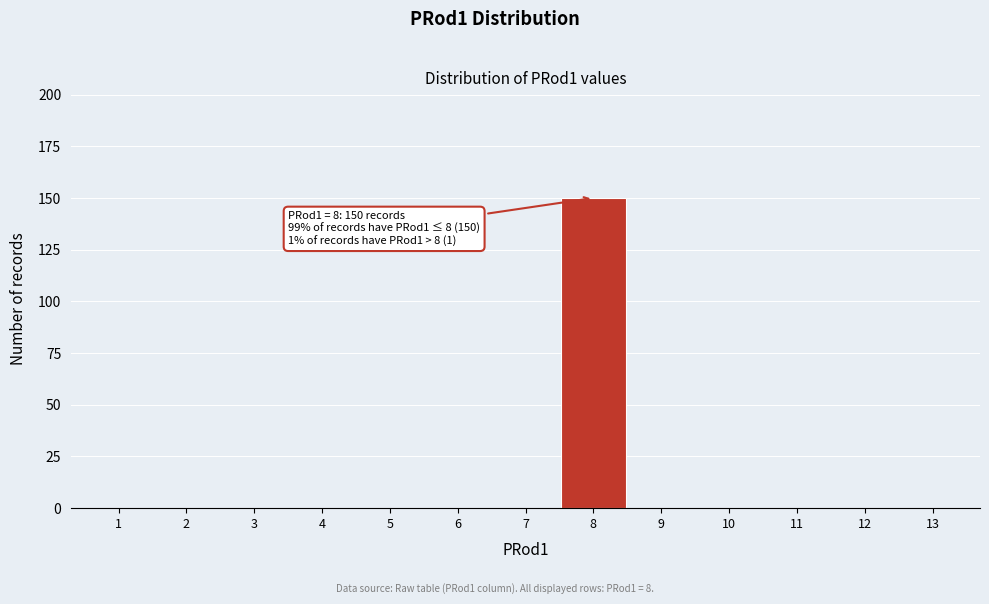

Reading right to left, transcribe all the data shown in this chart.

13=0	12=0	11=0	10=0	9=0	8=150	7=0	6=0	5=0	4=0	3=0	2=0	1=0